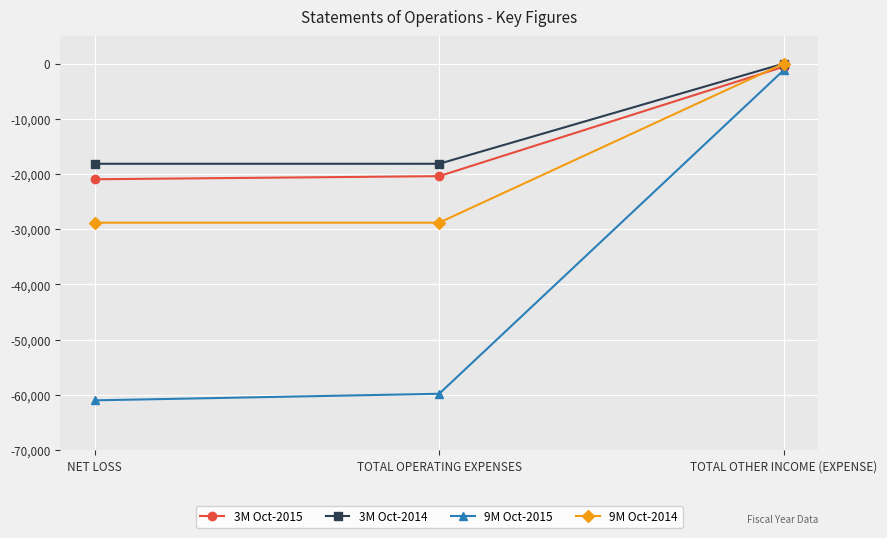

True or false: 3M Oct-2015 has a value of -563 at TOTAL OTHER INCOME (EXPENSE).

True